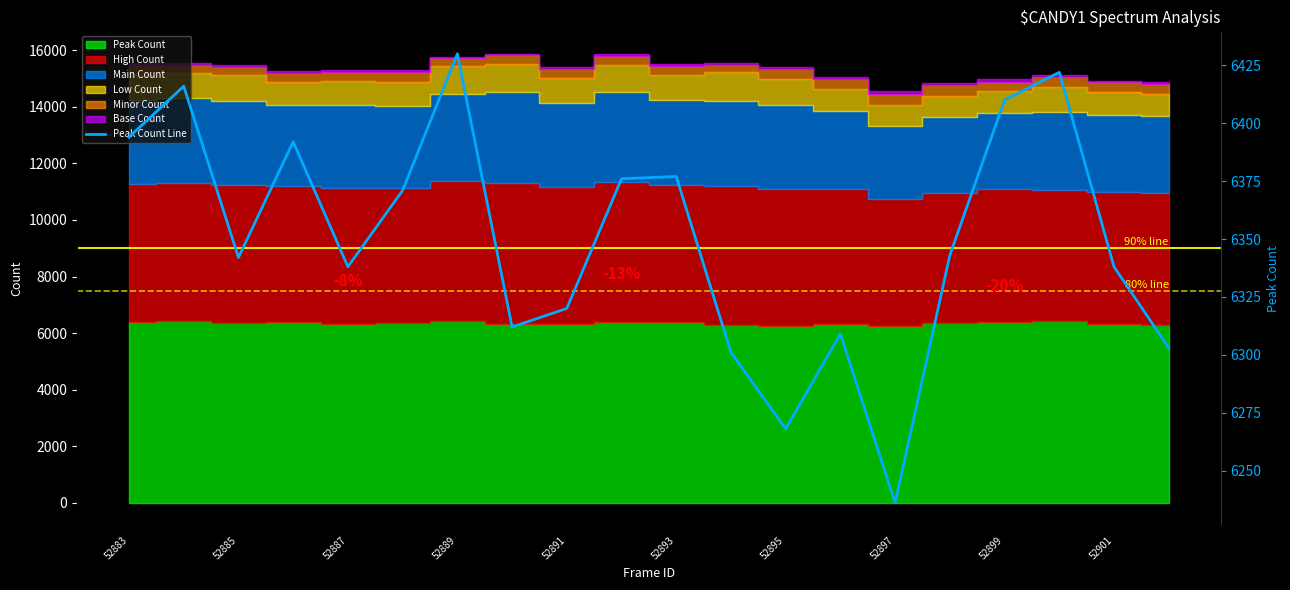

What is the ratio of the value at 52889 to the value at 52885?

1.0